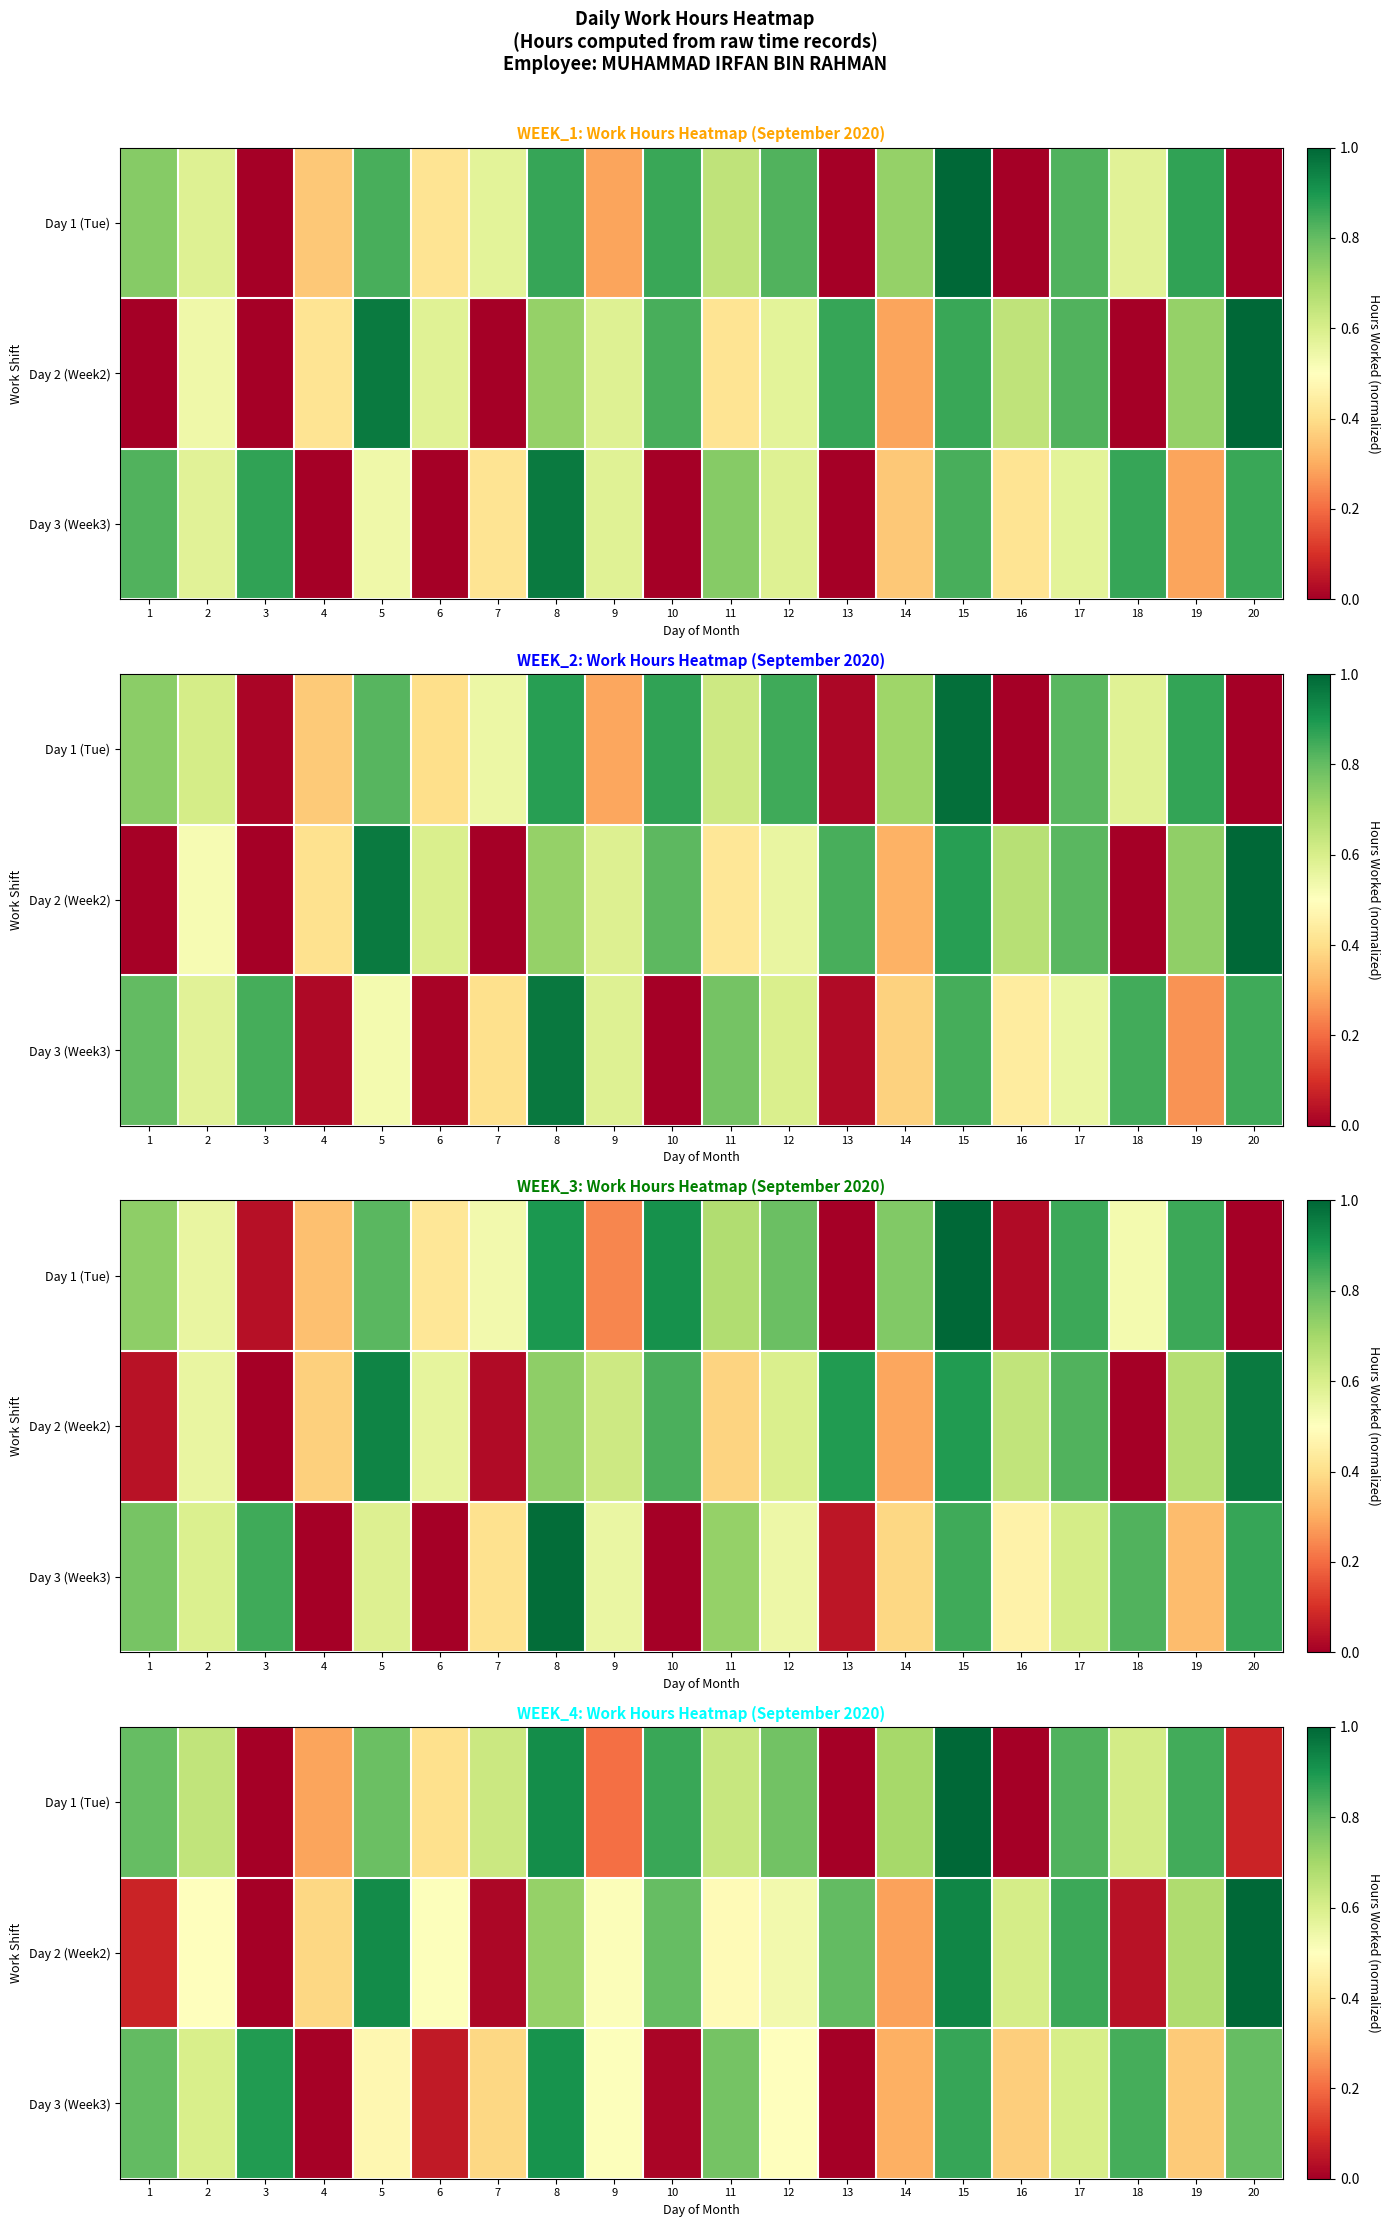

The Day 1 (Tue) series shows 0.9 at 10. True or false?

True